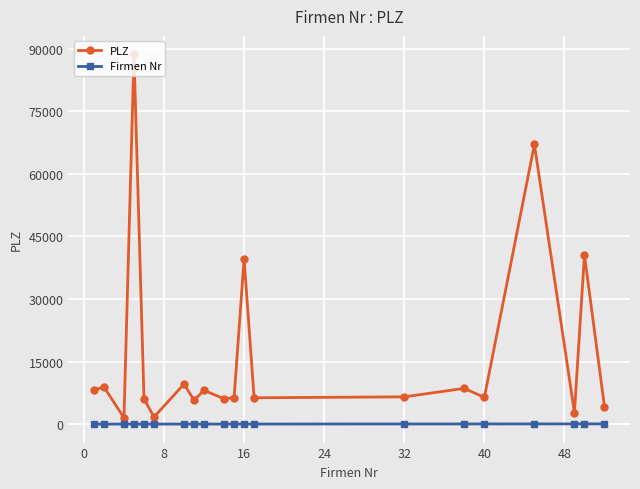

Which series has the widest spread of values?

PLZ